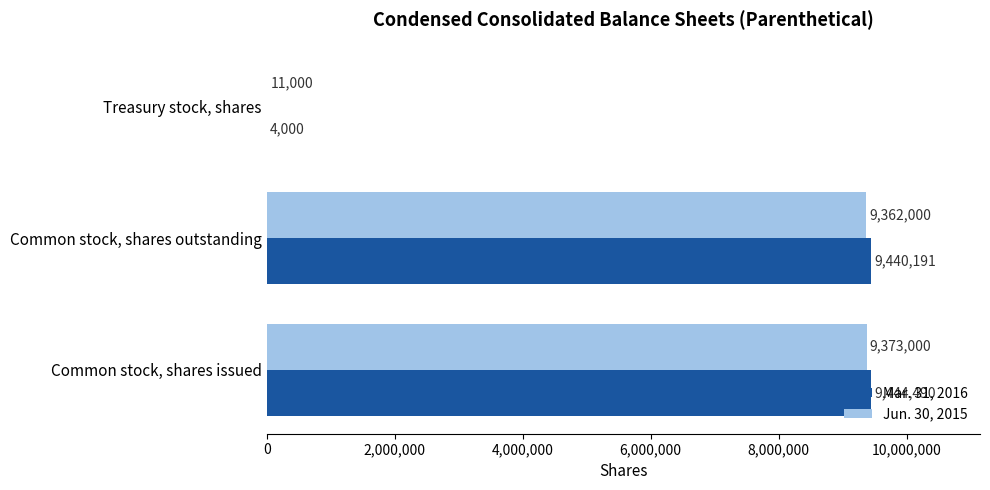

How many categories are shown in the chart?

3